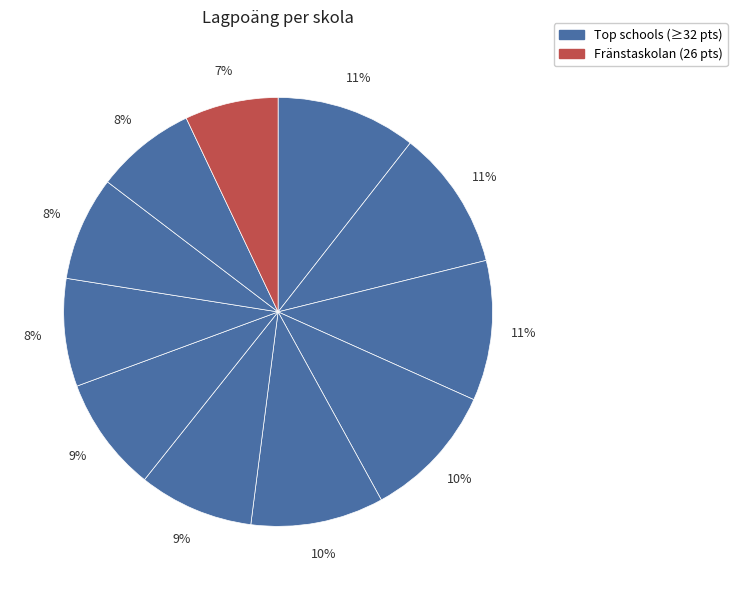

How many slices are in this pie chart?

11